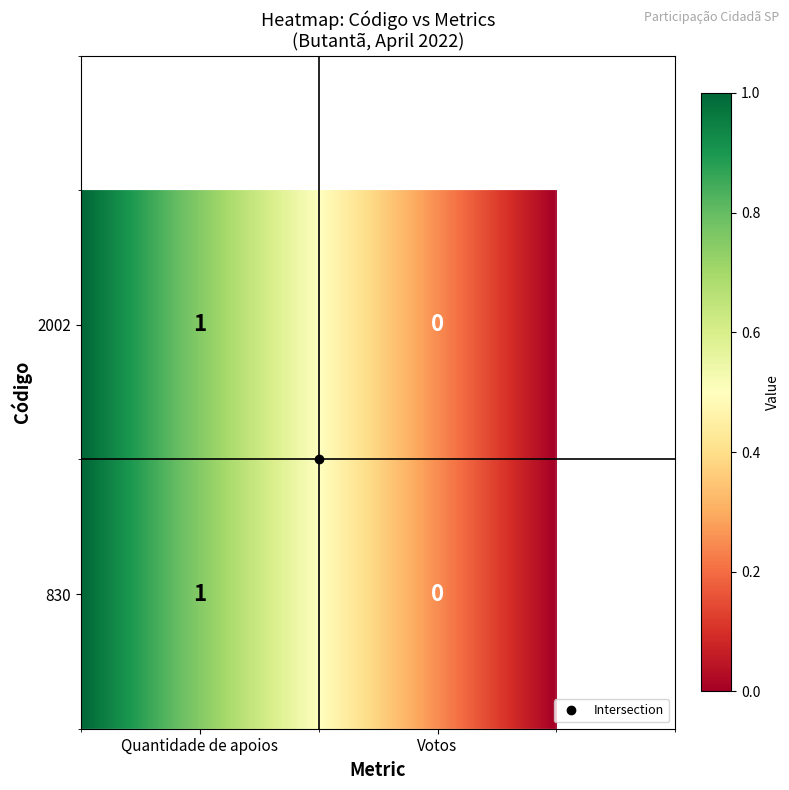

Is the value of 830 at 1 greater than the value of 2002 at 0?

No